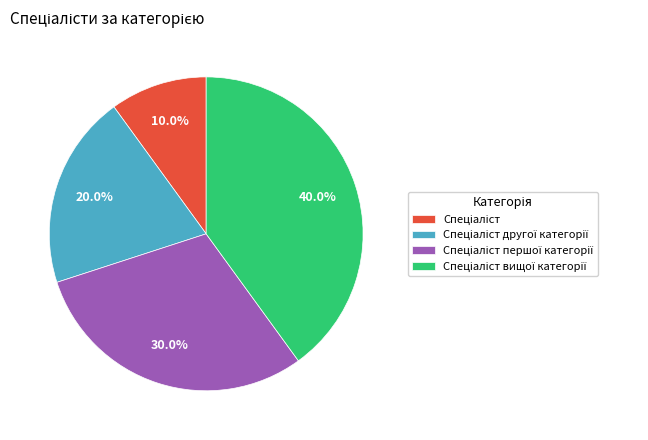

Is there any slice that represents more than half of the pie?

No